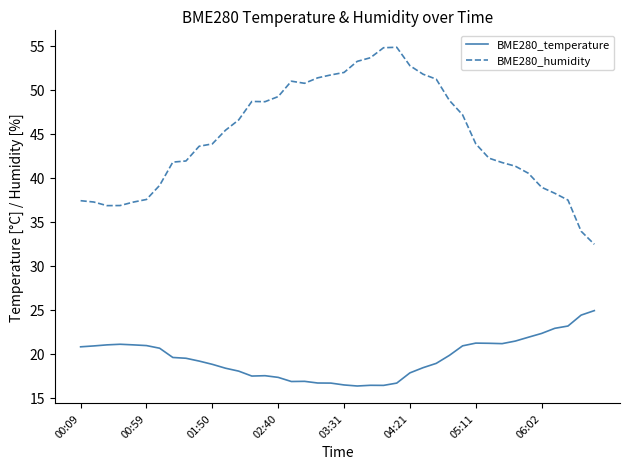

What is the lowest value of the BME280_temperature series?

16.3